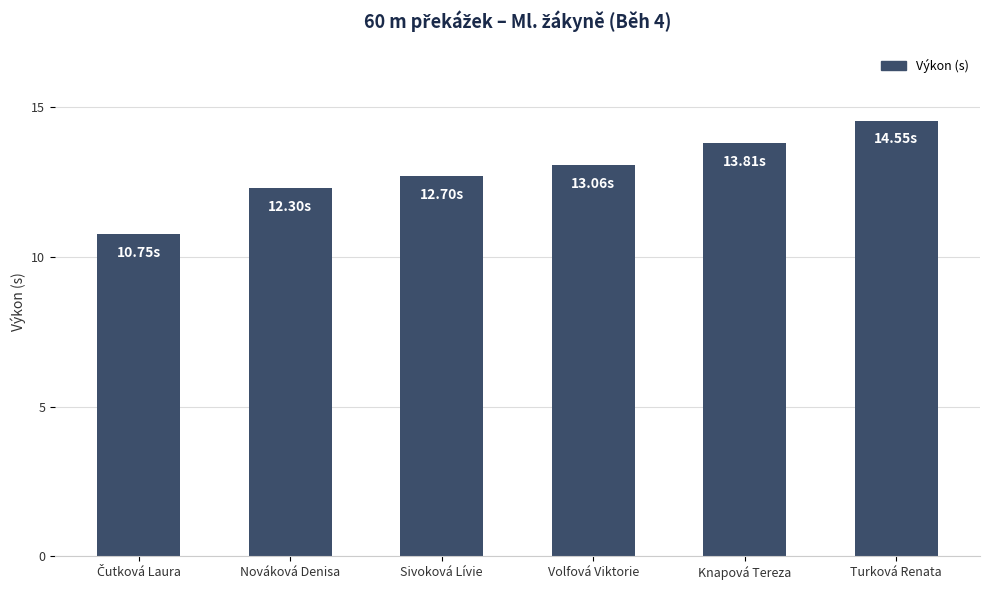

What is the change in value from Nováková Denisa to Knapová Tereza?

+1.5